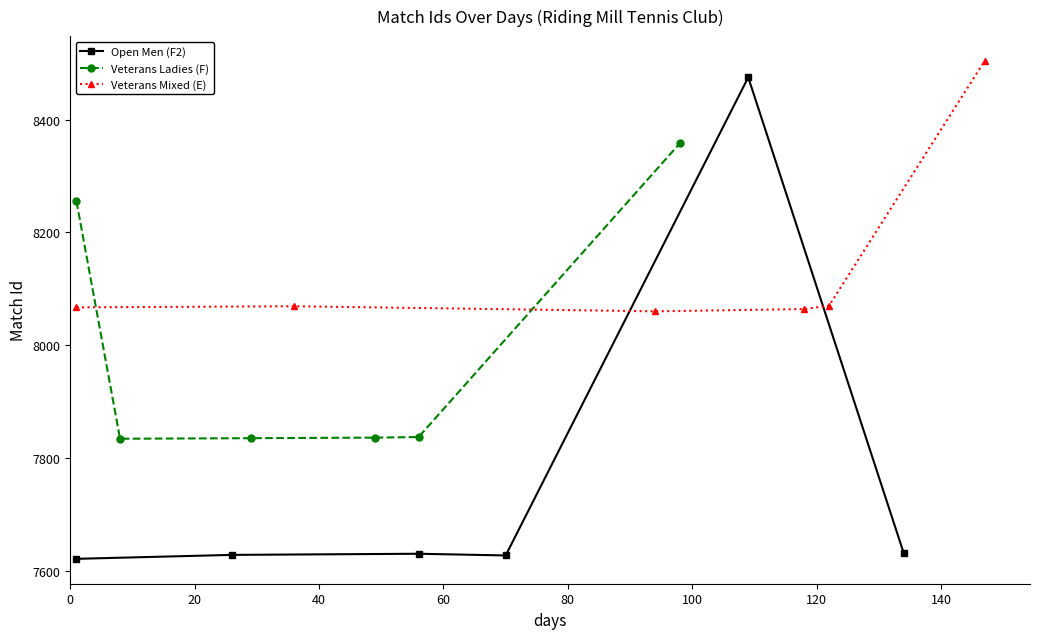

What is the maximum value shown in the chart?

8504